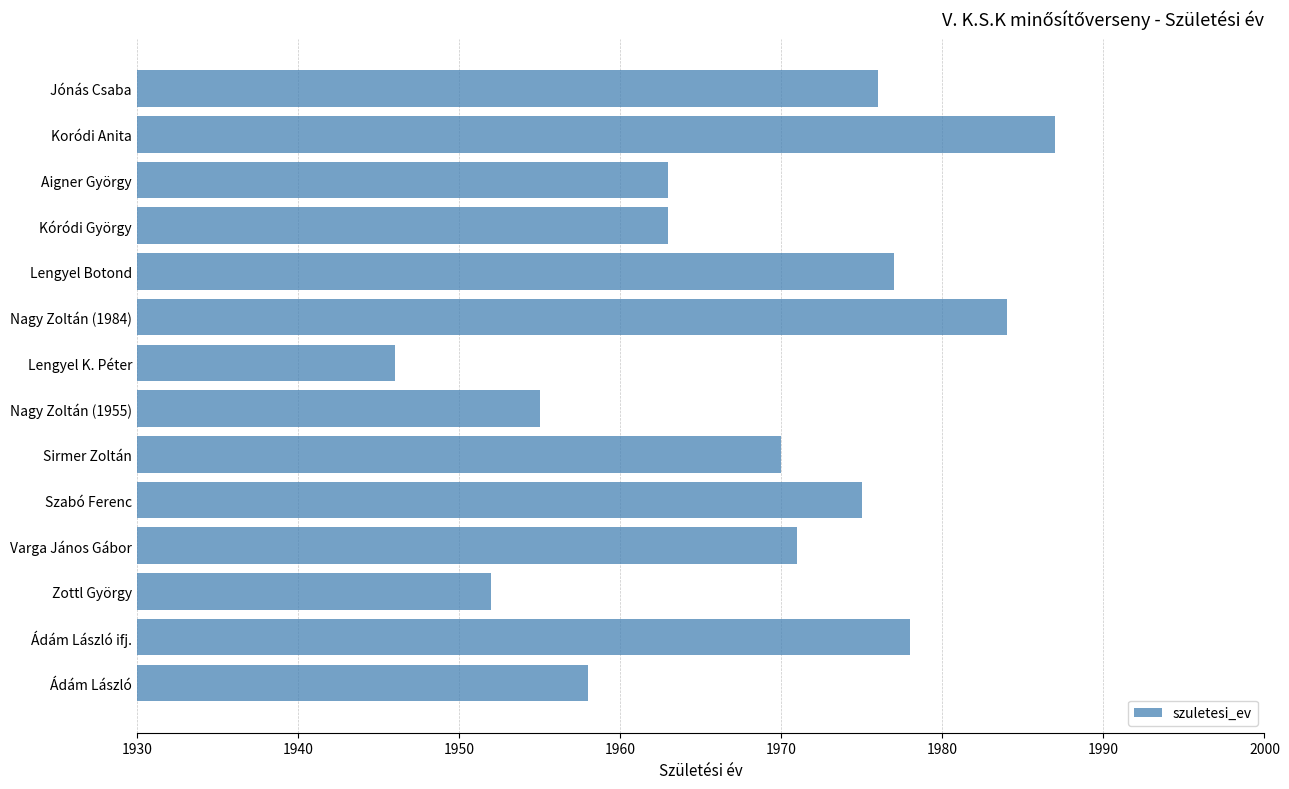

Are the bars horizontal?

Yes